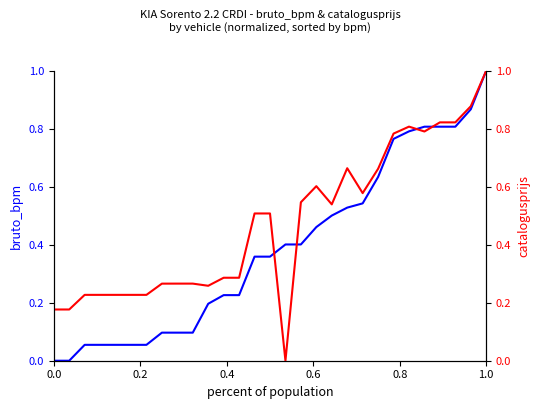

What are all the series names shown in the legend?

bruto_bpm, catalogusprijs